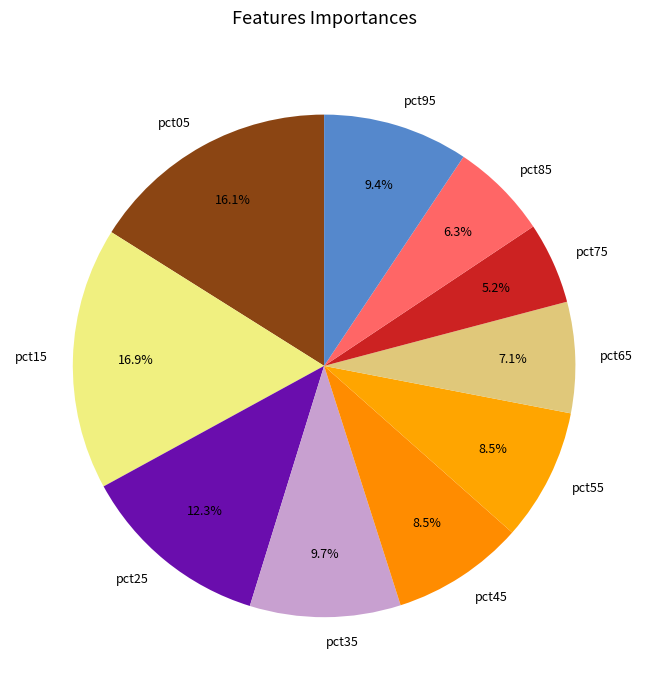

Count the number of slices in the pie.

10